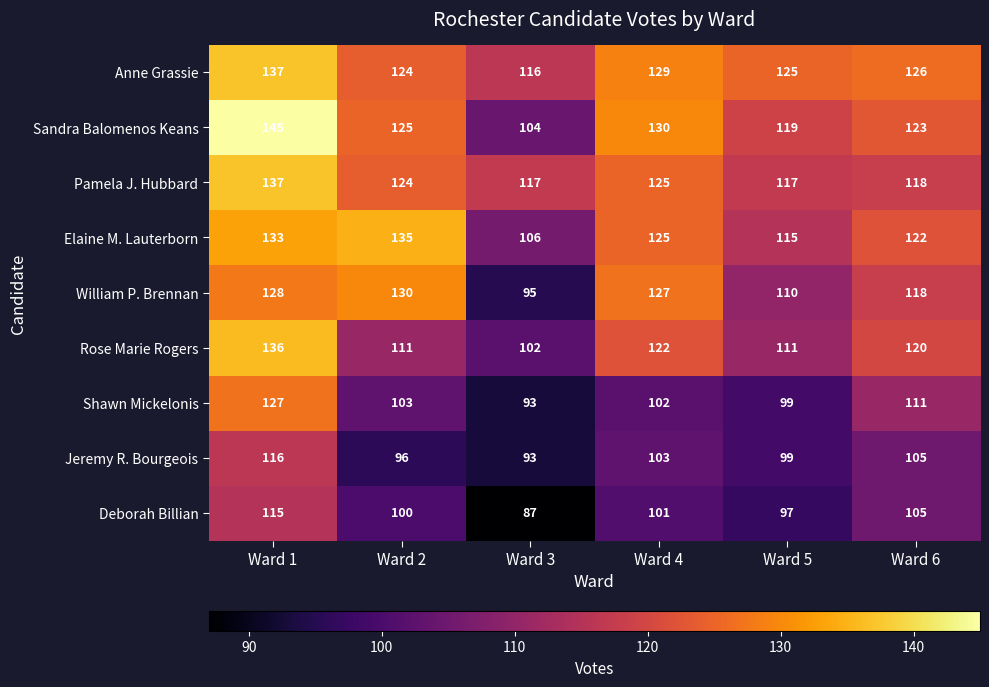

At which category does the chart reach its peak across all series?

Ward 1